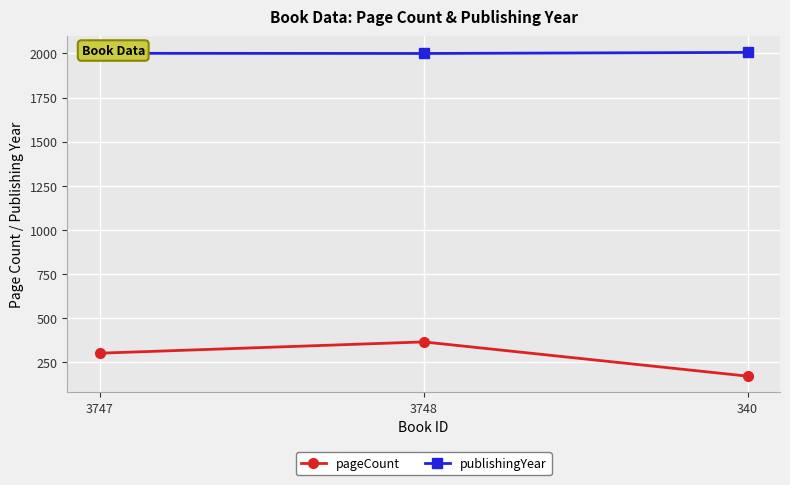

Is it true that publishingYear equals 2006 at 340?

True